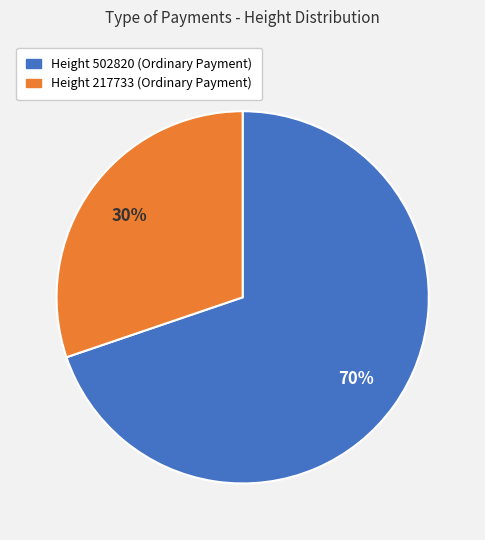

Count the number of slices in the pie.

2